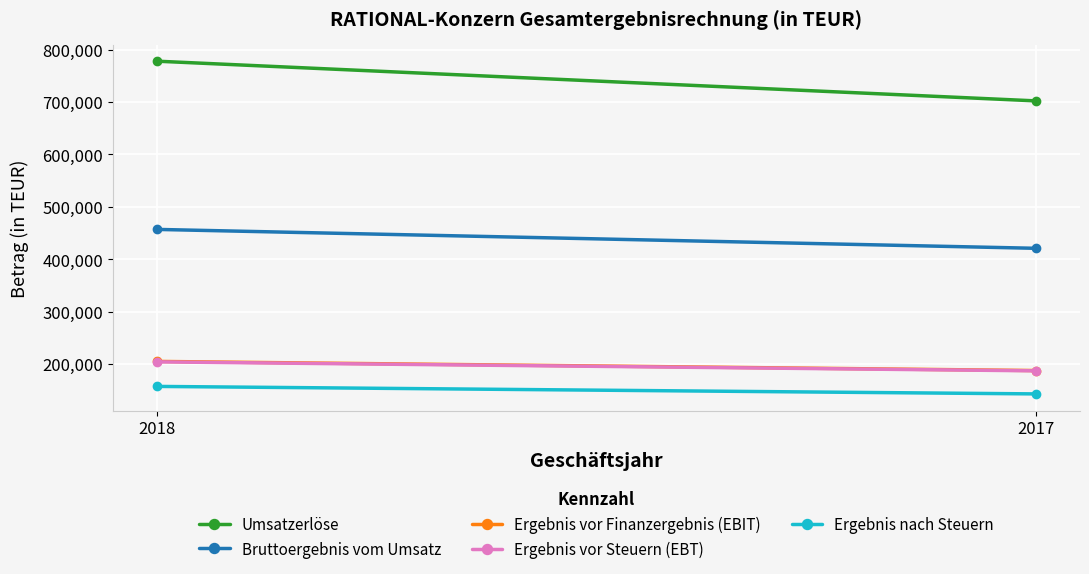

Which series changed the most between 2018 and 2017?

Umsatzerlöse